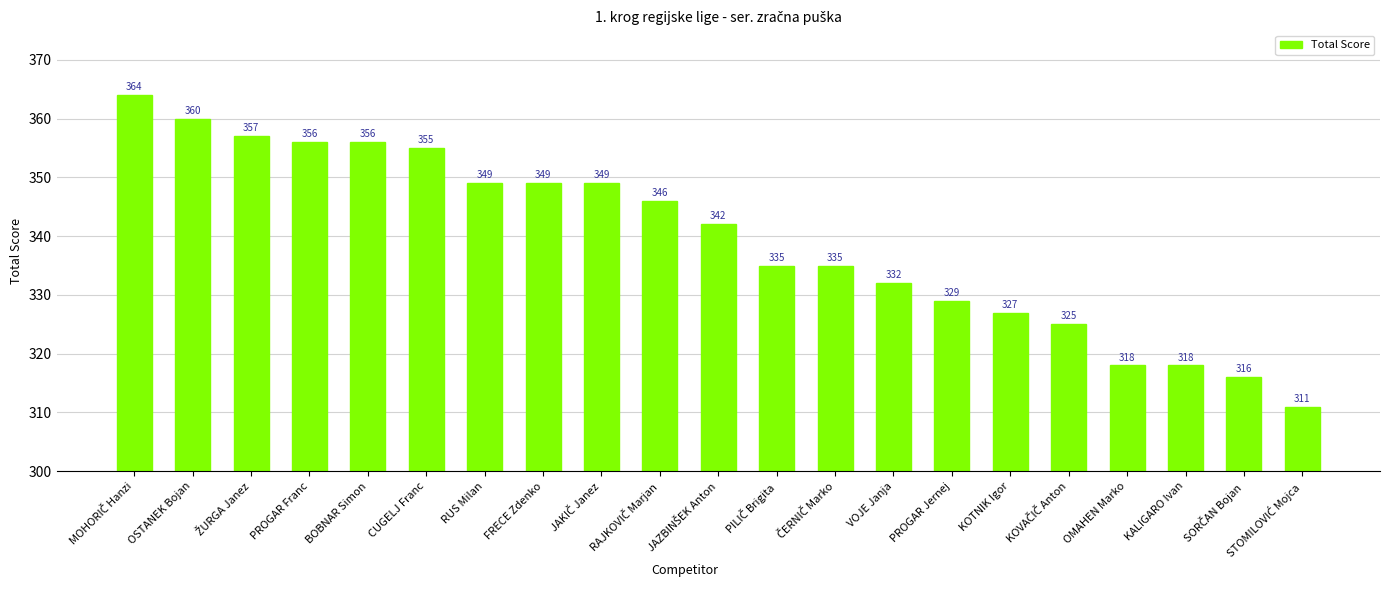

What is the label of the 2nd bar from the left?

OSTANEK Bojan